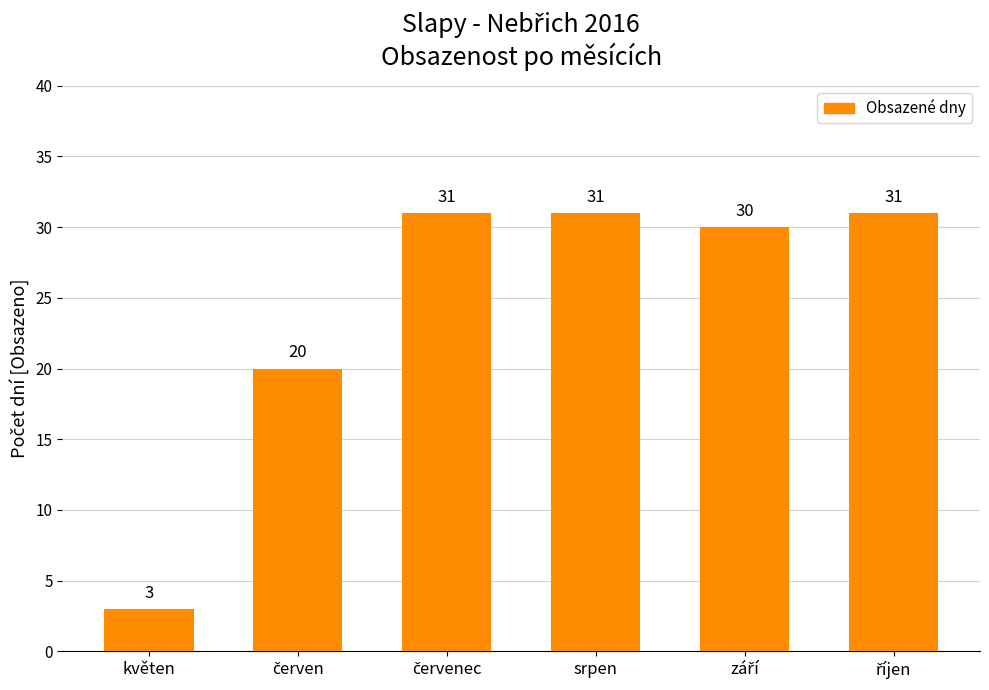

Count the number of categories in the chart.

6